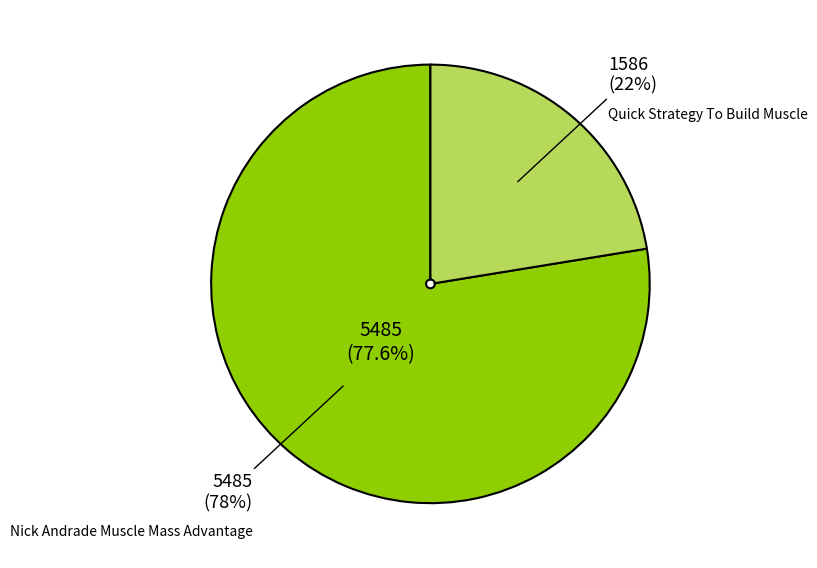

Which category accounts for the majority?

Nick Andrade Muscle Mass Advantage